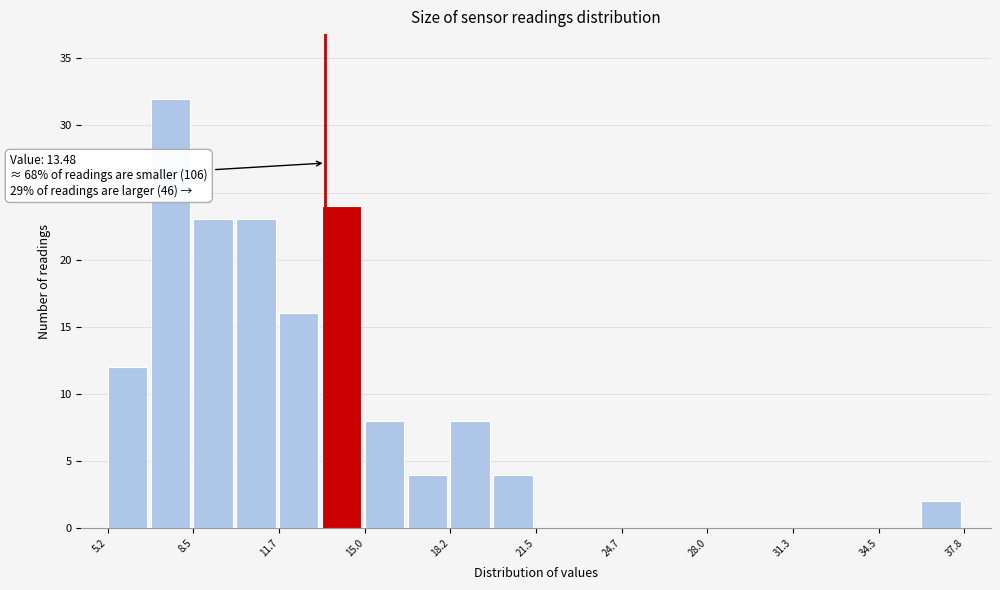

Around what value on the x-axis is the tallest bar? Give the approximate position of its centre, as read against the axis.

7.5